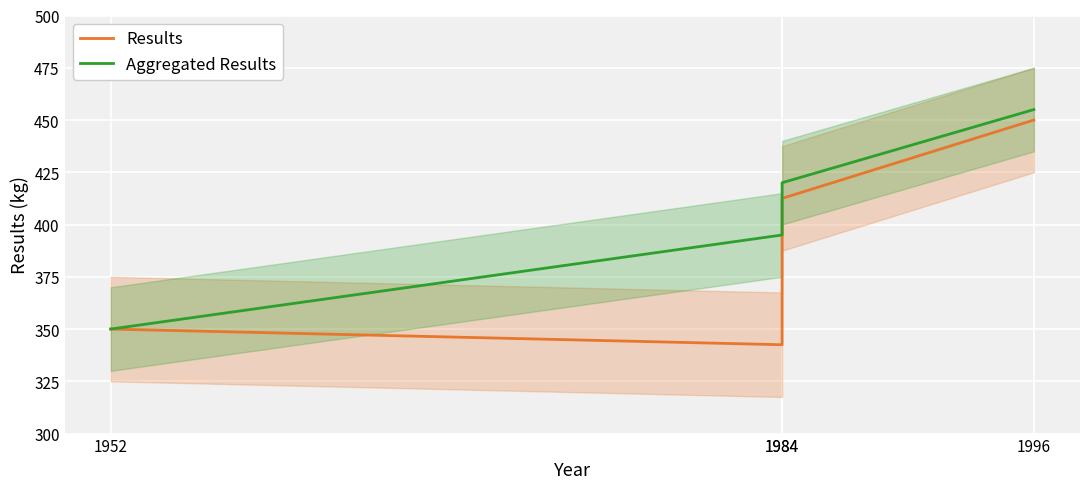

List the series in order of their overall mean, highest first.

Aggregated Results, Results